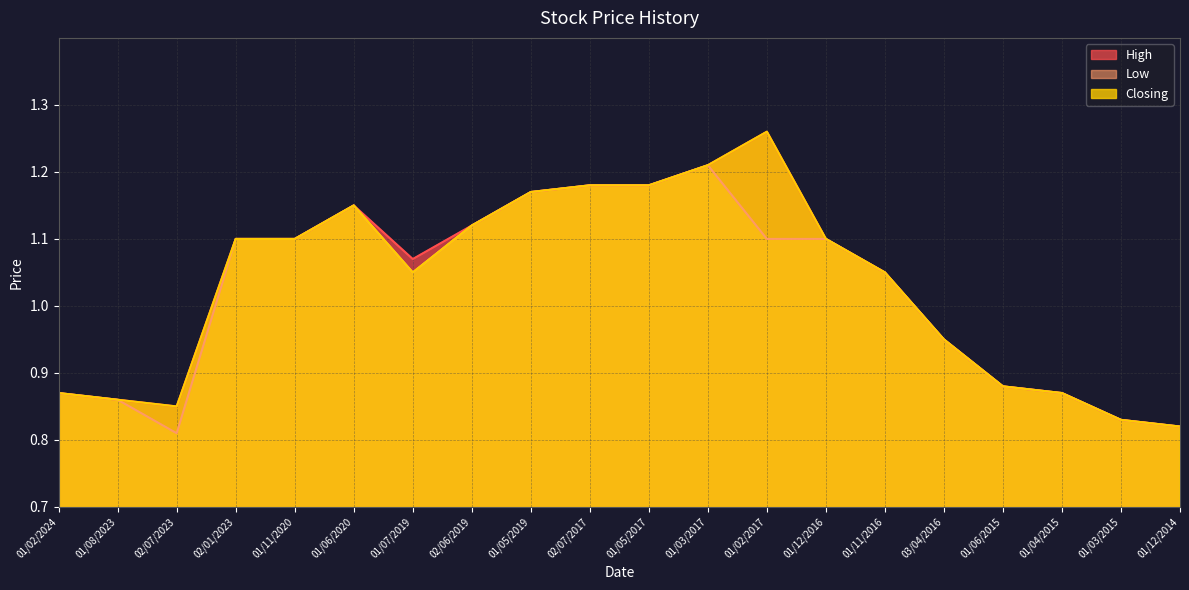

Which series has the largest range (max minus min)?

High